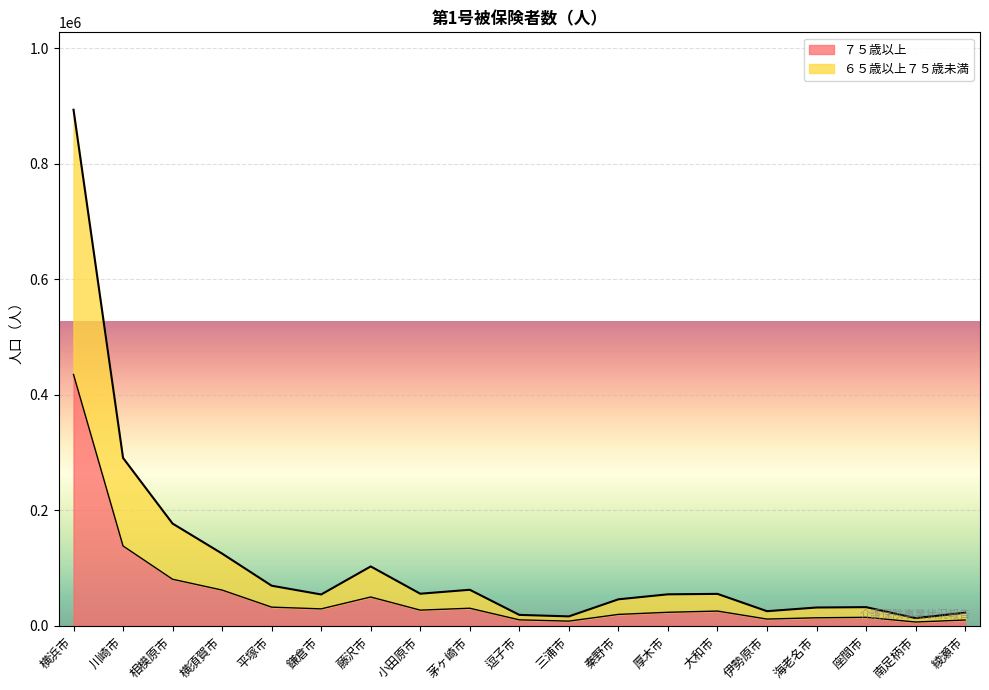

List the series in order of their overall mean, lowest first.

７５歳以上, ６５歳以上７５歳未満